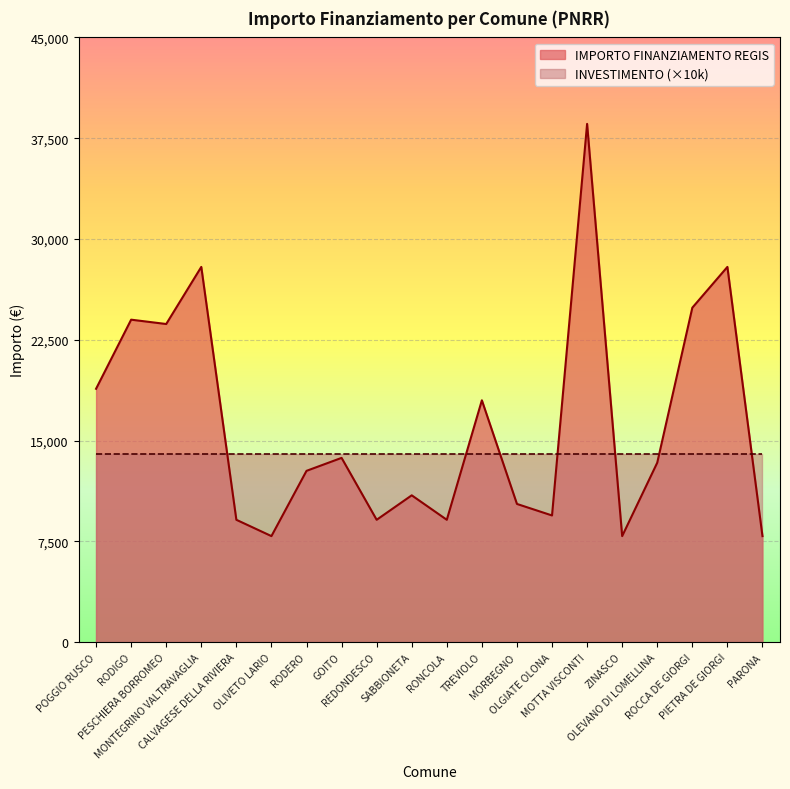

What is the value of the 10th point from the left?

10926